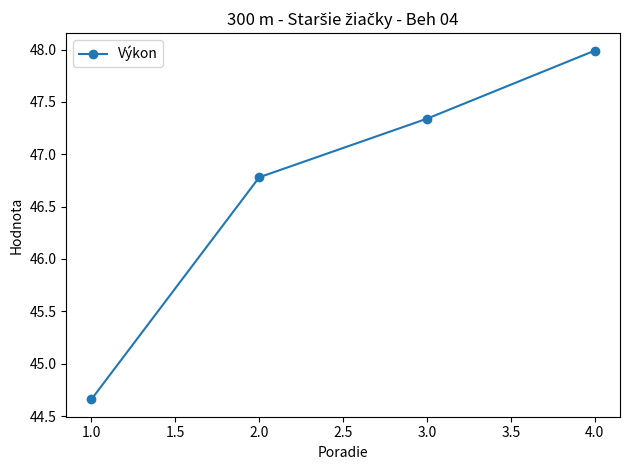

Is it true that the value at 1.0 is 18.1?

False